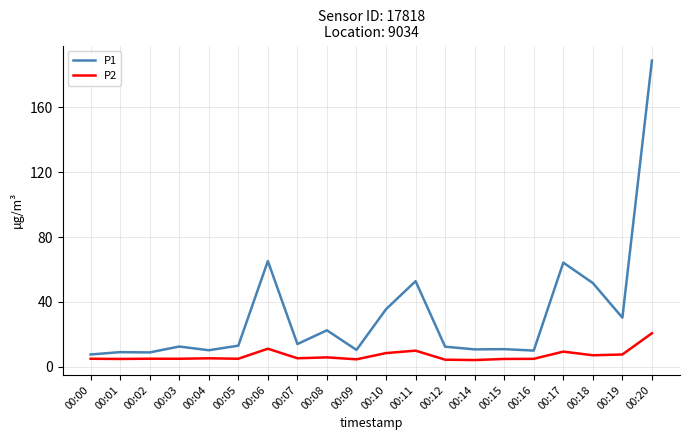

What is the difference between the P1 values at 00:05 and 00:08?

9.5